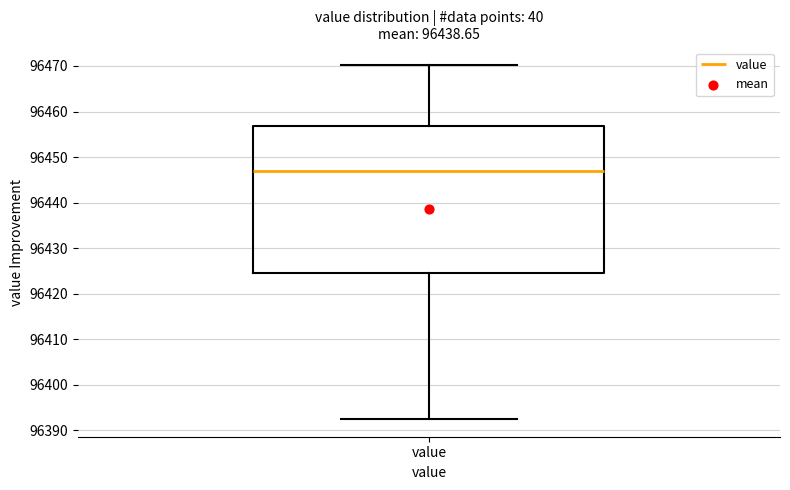

Read this box plot against the y-axis: the position of the median line, the range covered by the box, and the ends of both whiskers. The values are not printed on the chart, so give them approximately, as read against the axis.

median 96447, box 96424 to 96457, whiskers 96392 to 96470